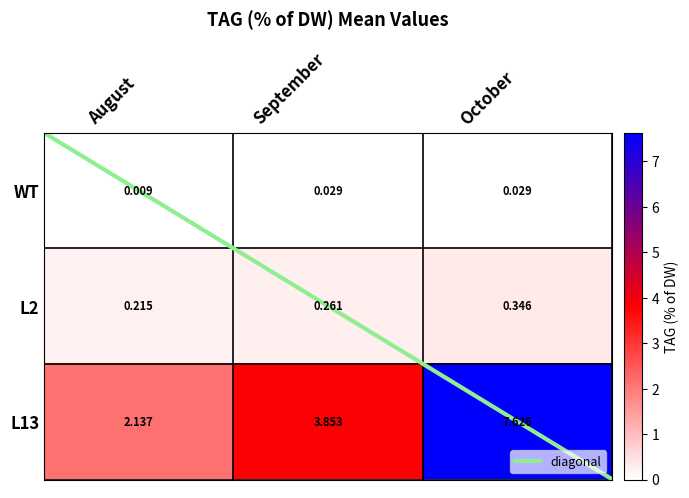

What is the spread (max minus min) of values at August?

2.1